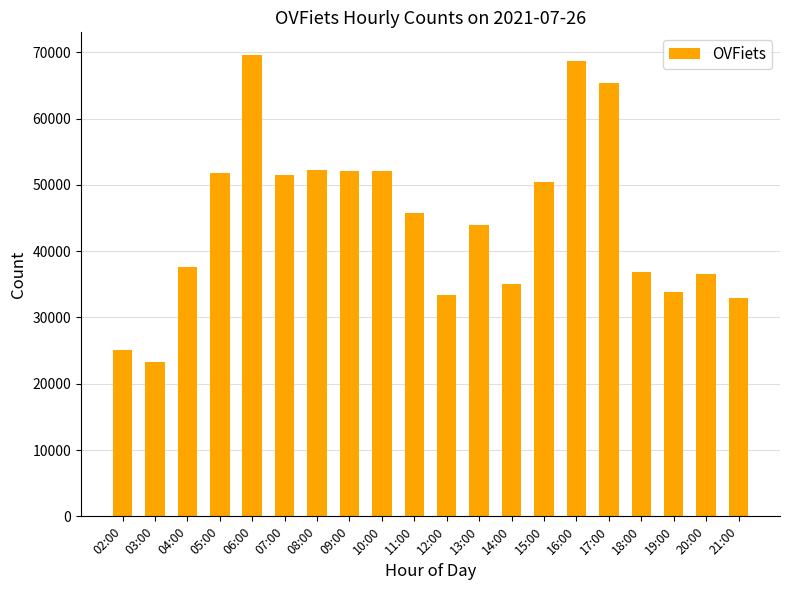

What is the sum of all values?

898076